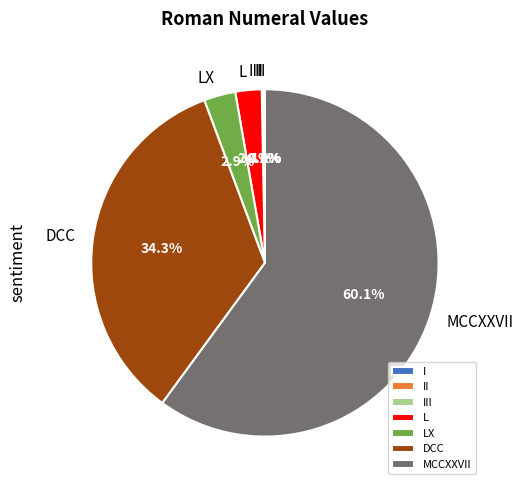

How much of the chart is everything except L?

97.6%